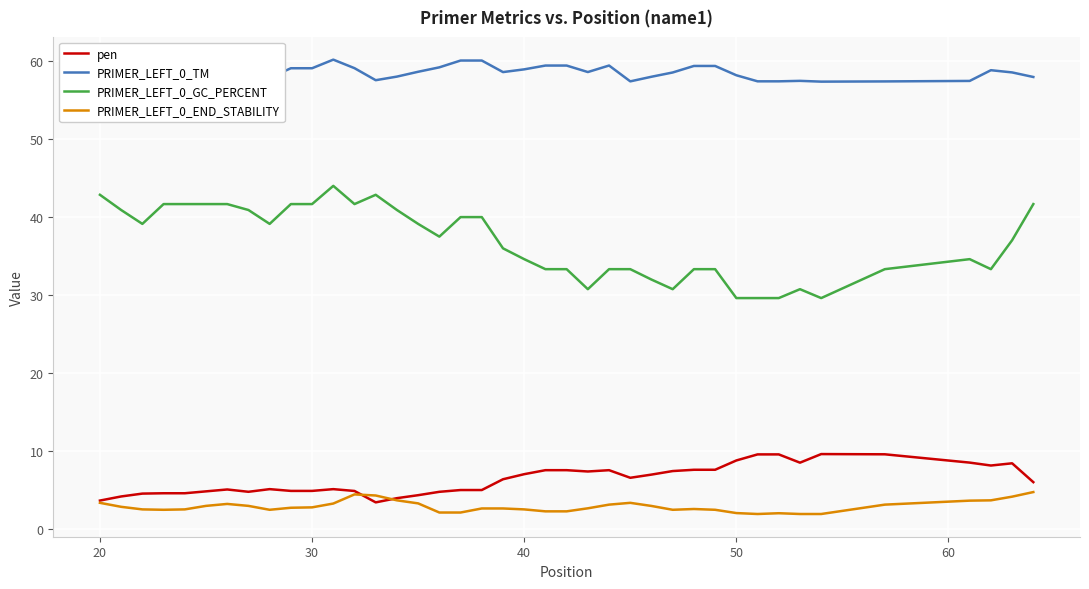

What is the highest value of the PRIMER_LEFT_0_END_STABILITY series?

4.8